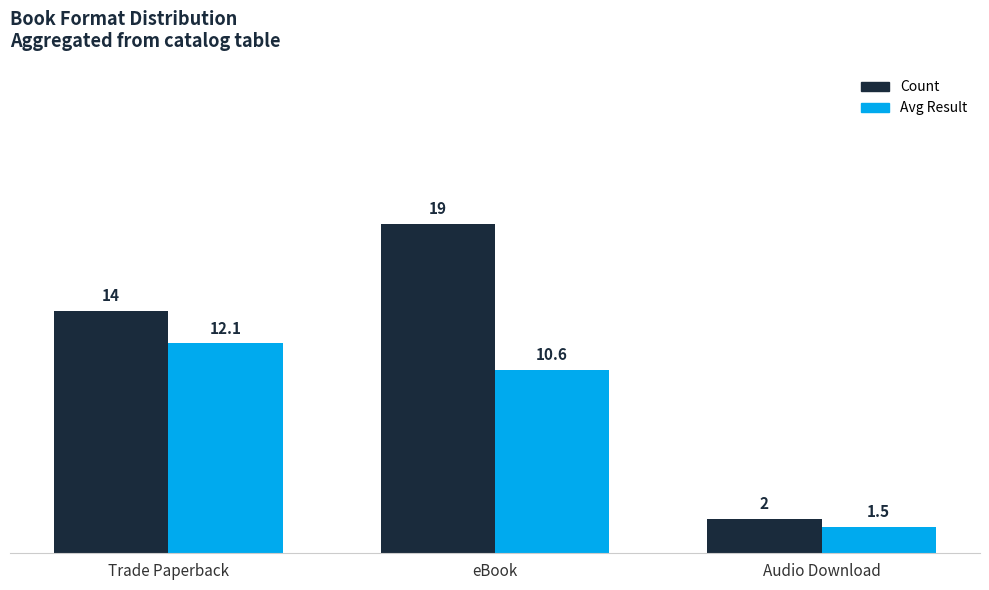

What is the sum of all Count values?

35.0